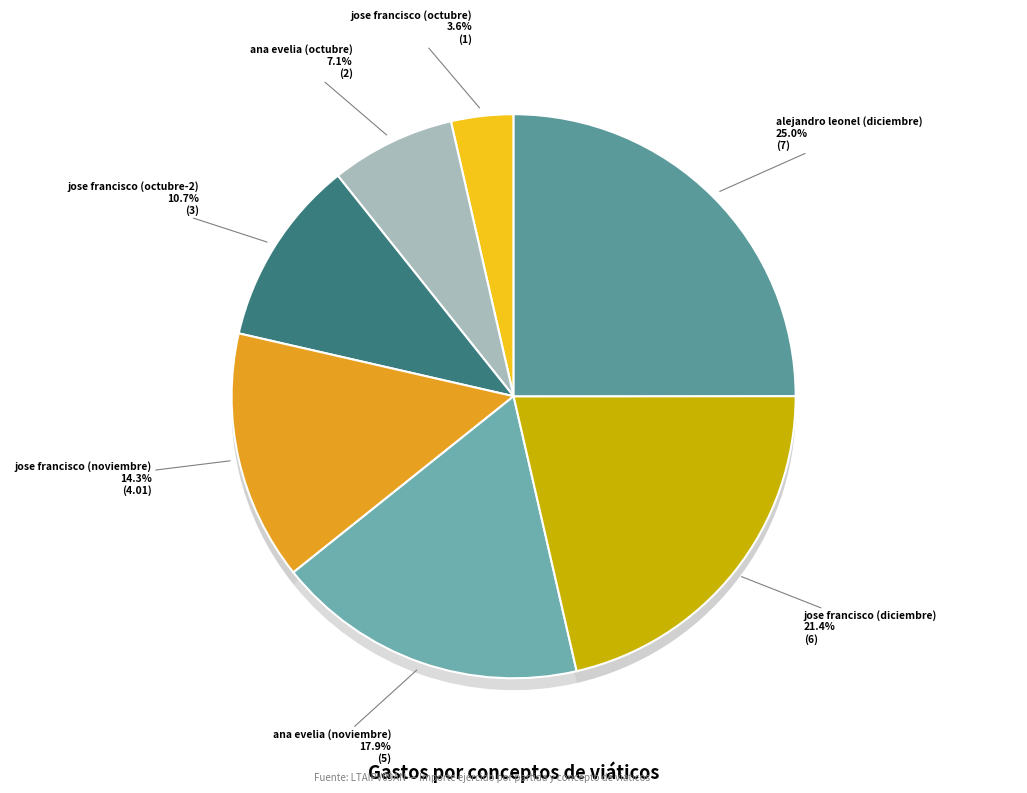

What percentage do alejandro leonel (diciembre) and jose francisco (noviembre) together represent?

39.3%